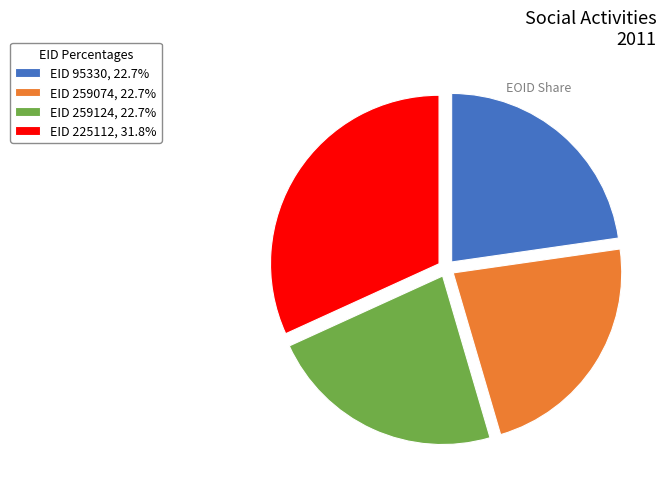

Do EID 259074, 22.7% and EID 95330, 22.7% together represent more than half of the pie?

No